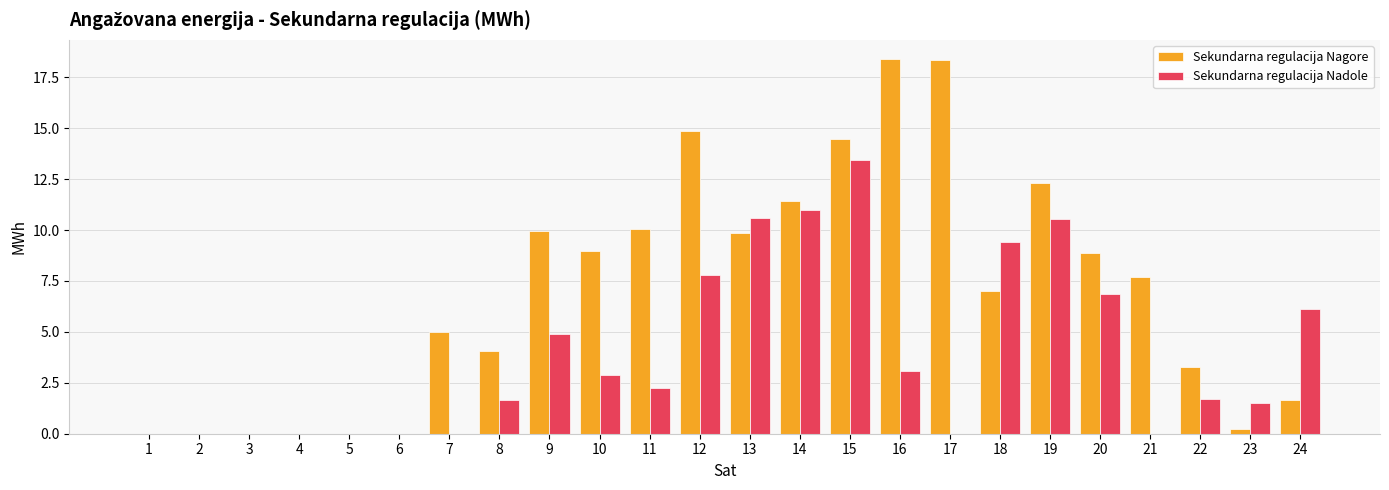

At which category is the sum across all series the highest?

15